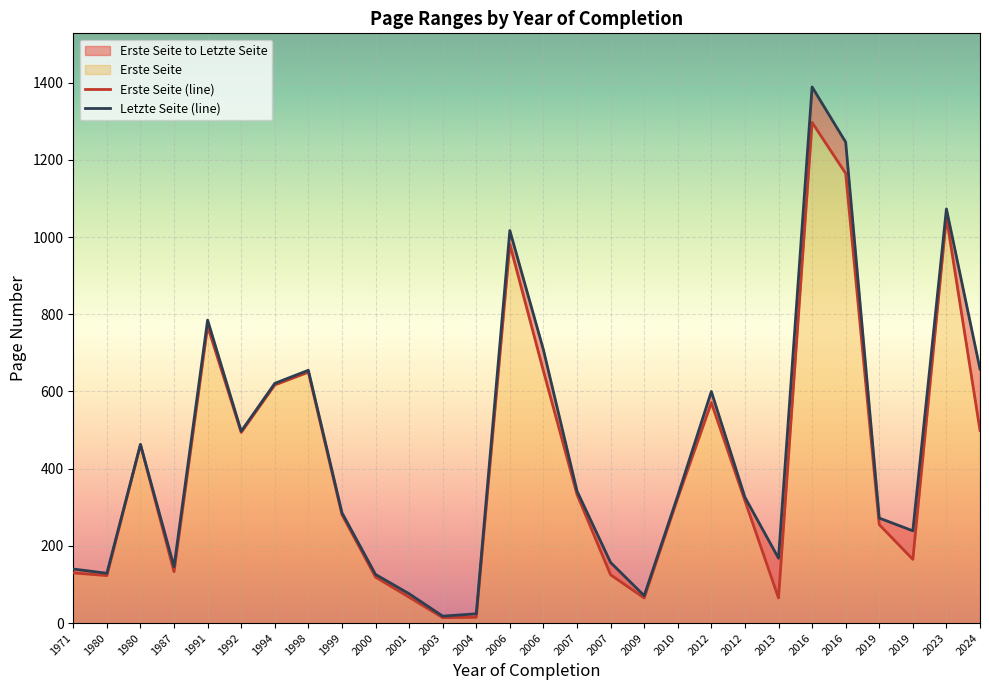

How many lines are shown in the chart?

2